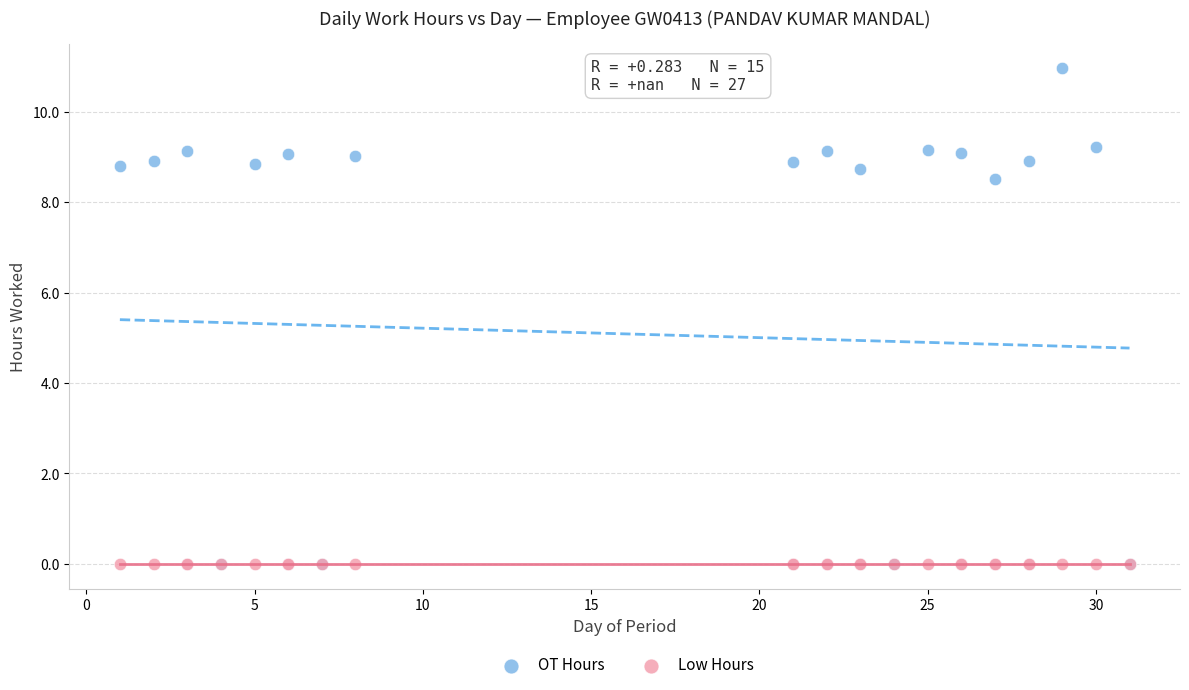

What are all the series names shown in the legend?

OT Hours, Low Hours